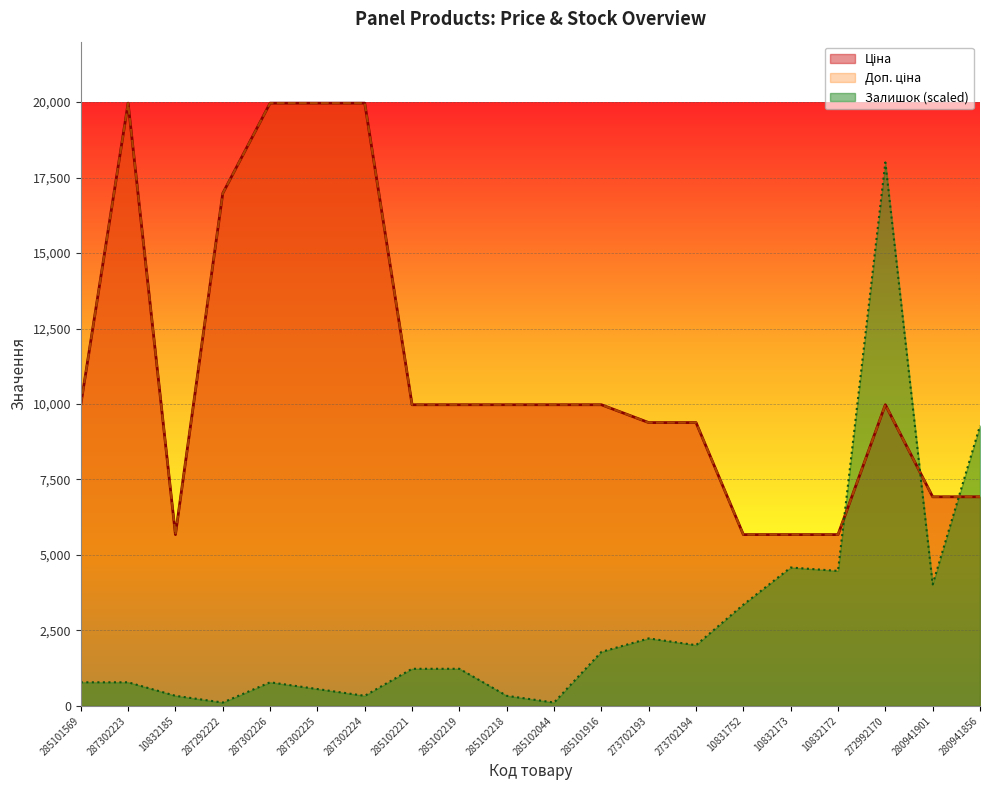

How many interior local valleys does the Доп. ціна series have?

1